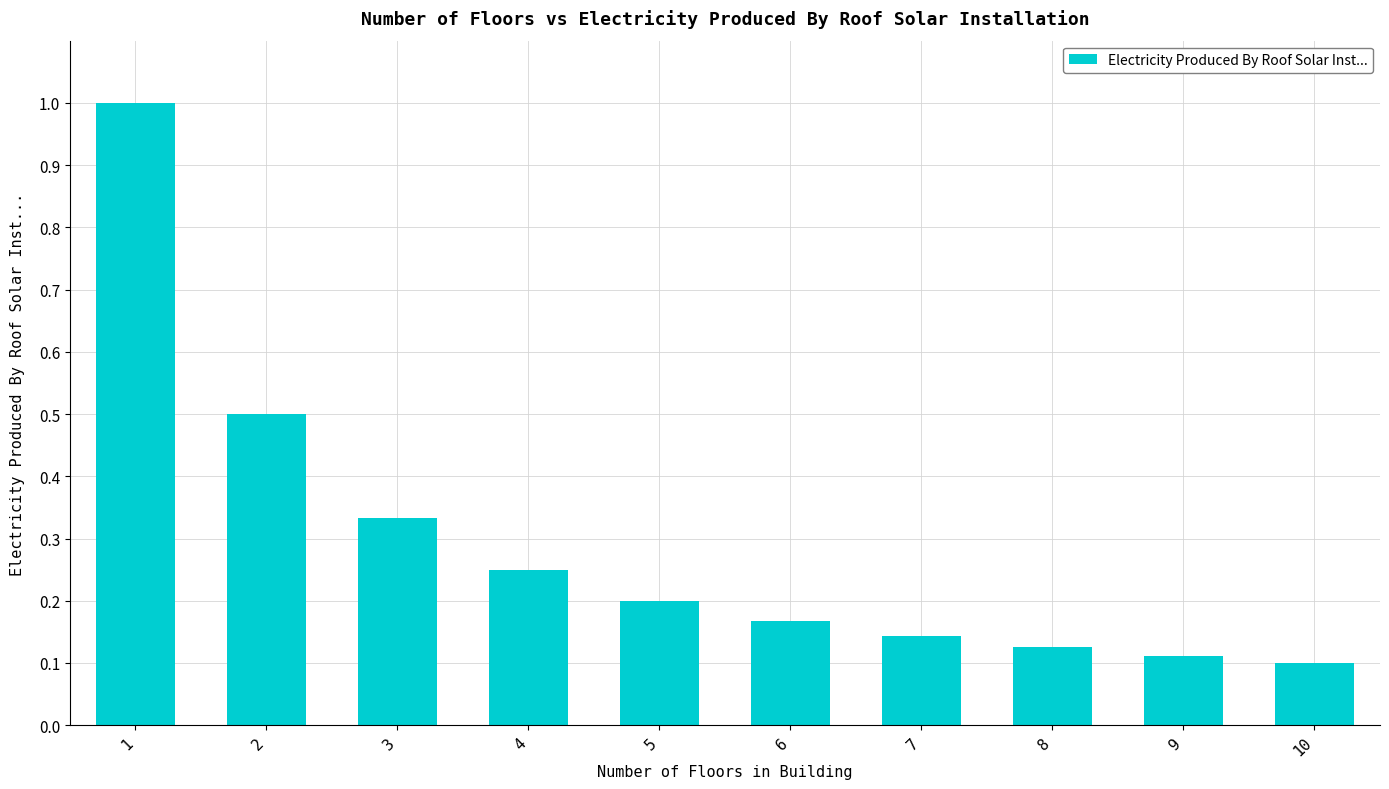

List the labels in order of value, largest first.

1, 2, 3, 4, 5, 6, 7, 8, 9, 10